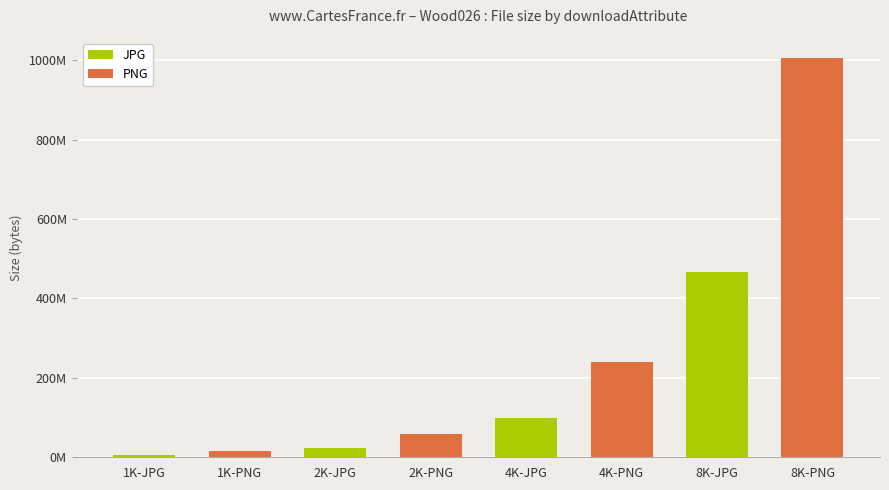

What is the label of the 1st bar from the left?

1K-JPG